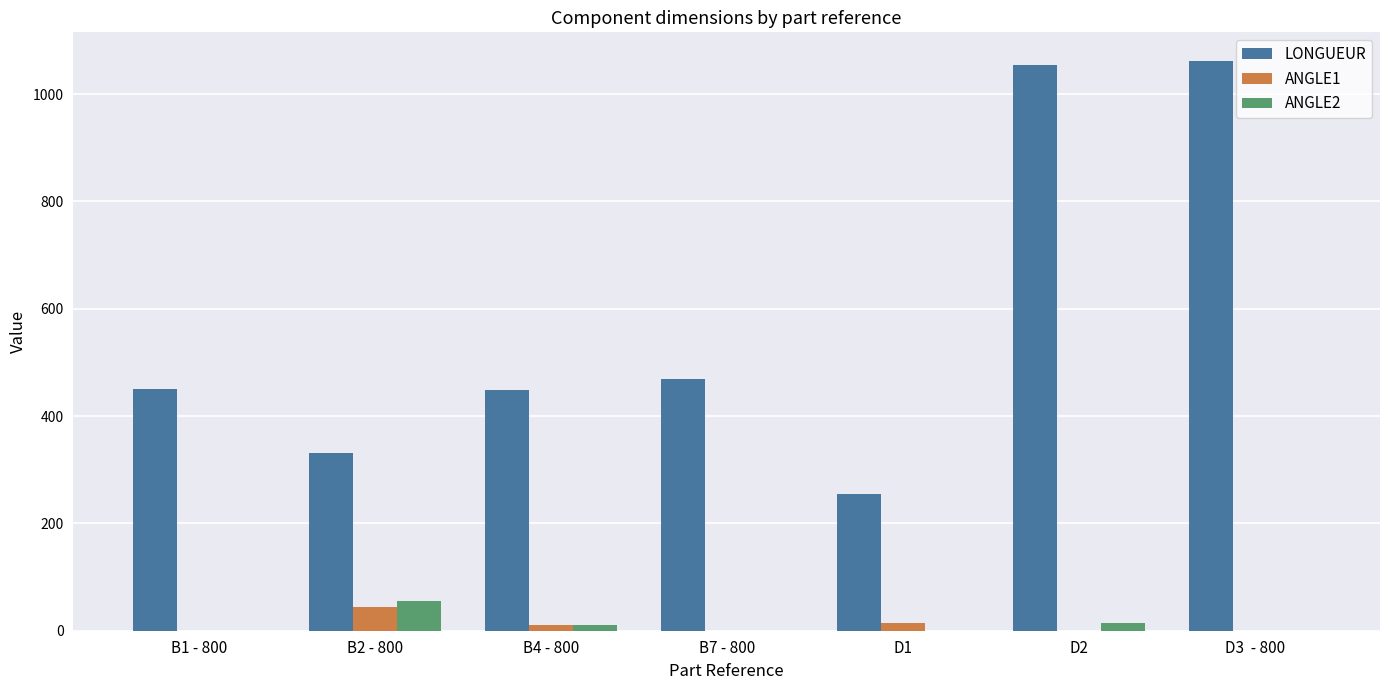

Where is LONGUEUR nearest to the value 658?

B7 - 800